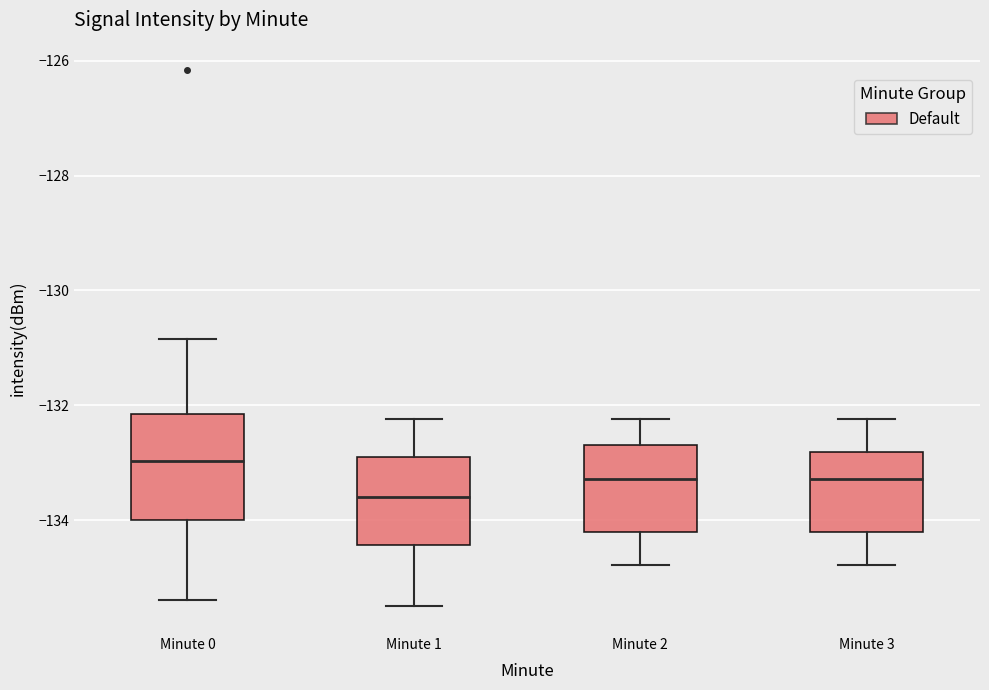

Reading left to right, read every box against the y-axis: the position of its median line, the range the box covers, and the ends of its whiskers. The values are not printed on the chart, so give them approximately, as read against the axis.

Minute 0: median -133.0, box -134.0 to -132.2, whiskers -135.4 to -130.8
Minute 1: median -133.6, box -134.4 to -132.8, whiskers -135.4 to -132.2
Minute 2: median -133.2, box -134.2 to -132.6, whiskers -134.8 to -132.2
Minute 3: median -133.2, box -134.2 to -132.8, whiskers -134.8 to -132.2